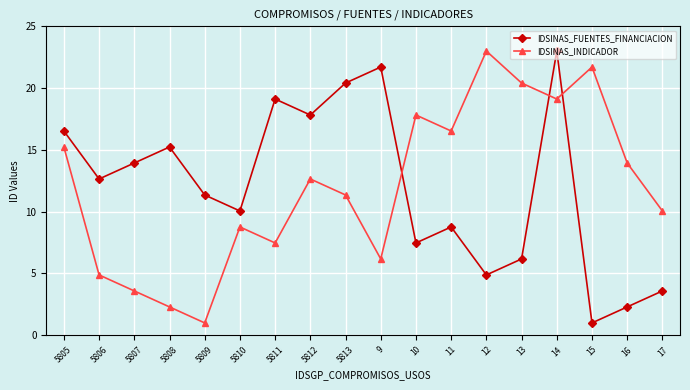

Reading left to right, extract all data points from this chart.

IDSINAS_FUENTES_FINANCIACION: 16.5	12.6	13.9	15.2	11.4	10.1	19.1	17.8	20.4	21.7	7.5	8.8	4.9	6.2	23.0	1.0	2.3	3.6
IDSINAS_INDICADOR: 15.2	4.9	3.6	2.3	1.0	8.8	7.5	12.6	11.4	6.2	17.8	16.5	23.0	20.4	19.1	21.7	13.9	10.1